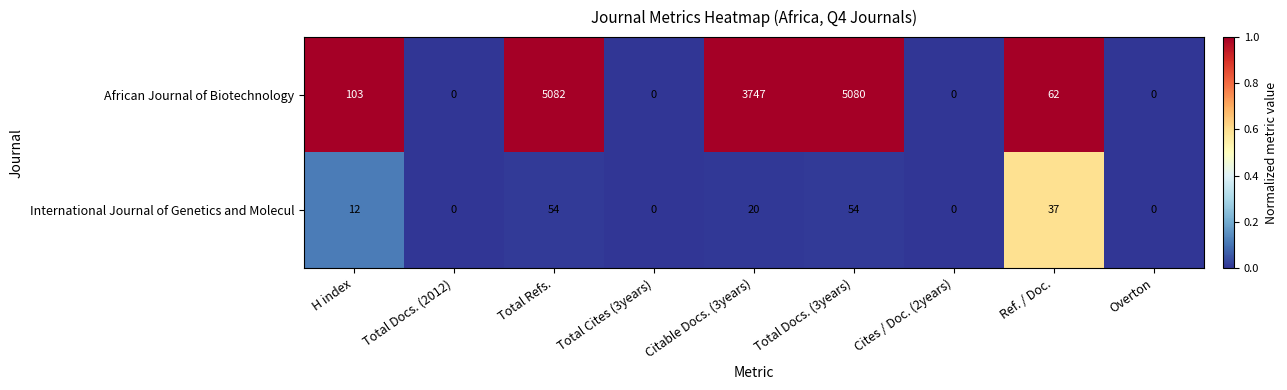

Which series changed the most between Total Cites (3years) and Total Docs. (3years)?

African Journal of Biotechnology